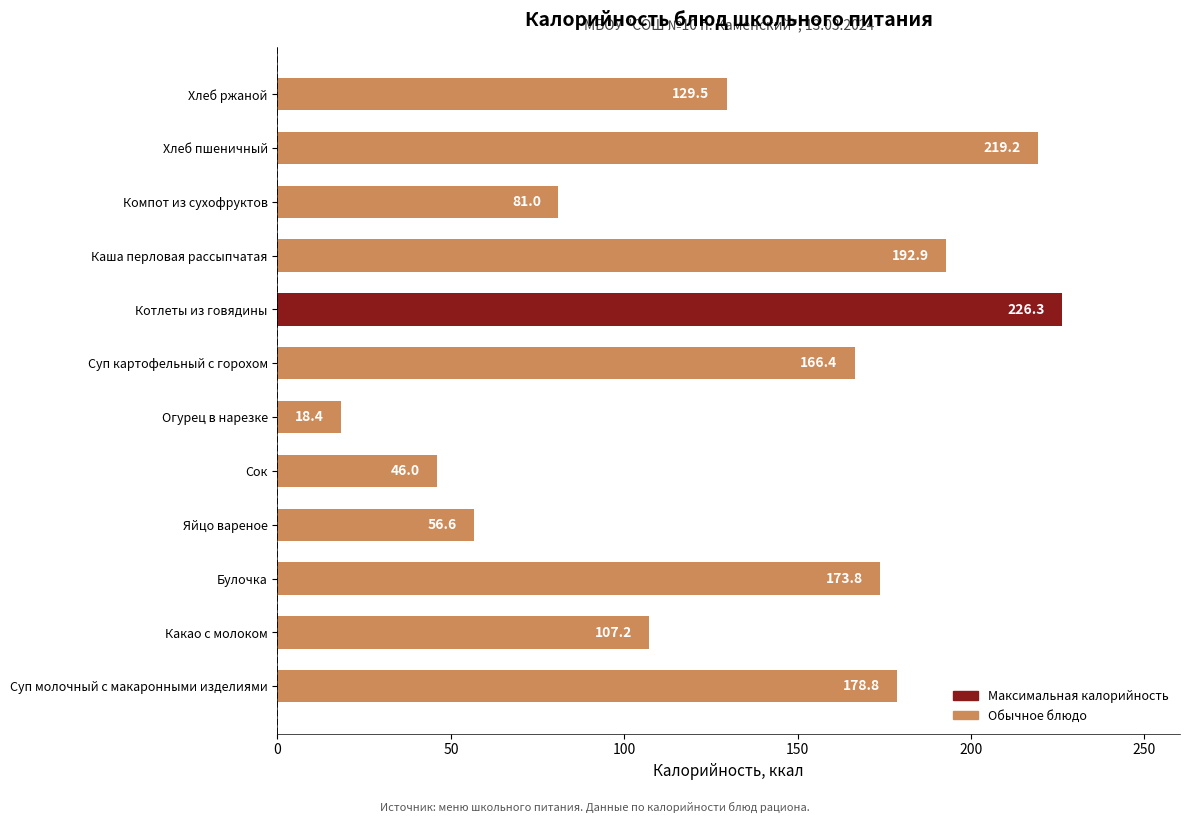

At which label is the value closest to 122?

Хлеб ржаной